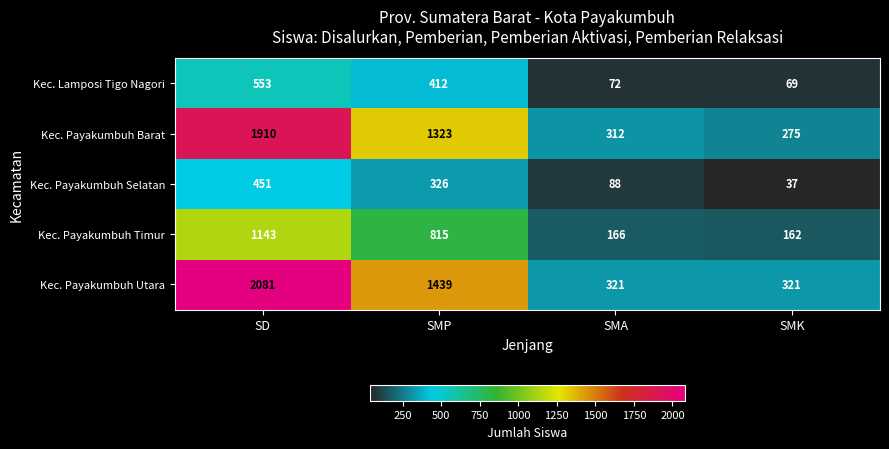

What is the difference between the highest and lowest values at SMA?

249